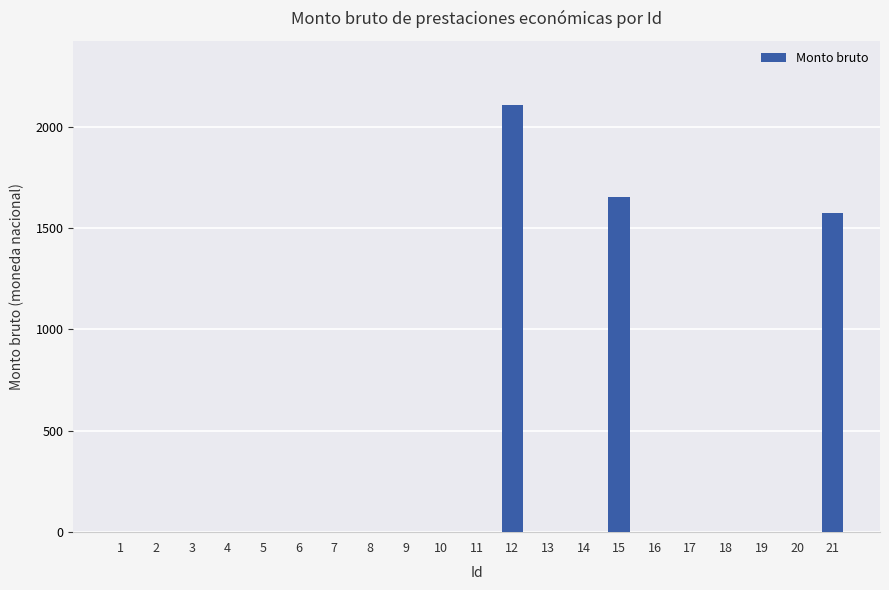

Reading left to right, extract all data points from this chart.

1=0.0	2=0.0	3=0.0	4=0.0	5=0.0	6=0.0	7=0.0	8=0.0	9=0.0	10=0.0	11=0.0	12=2106.8	13=0.0	14=0.0	15=1650.7	16=0.0	17=0.0	18=0.0	19=0.0	20=0.0	21=1575.2